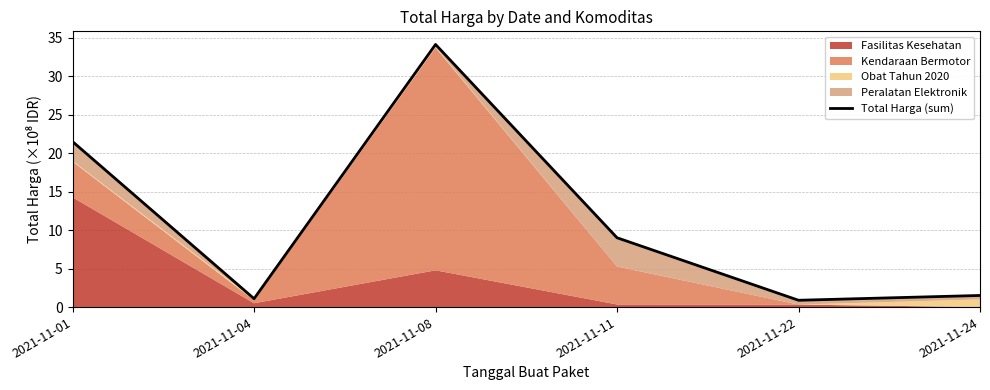

What is the sum of all values?

68.1